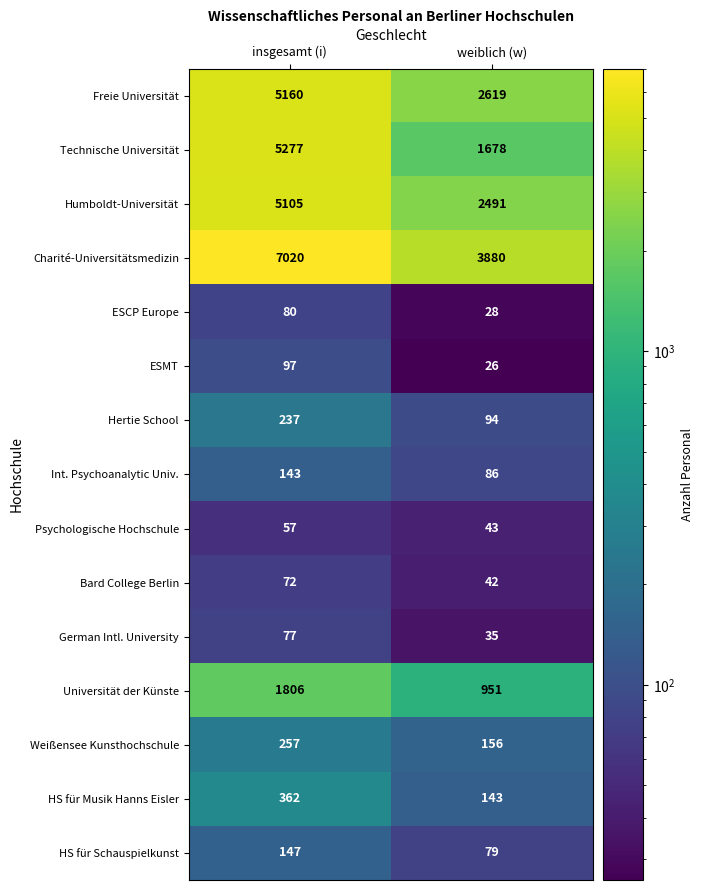

Which series changed the most between insgesamt (i) and weiblich (w)?

Technische Universität